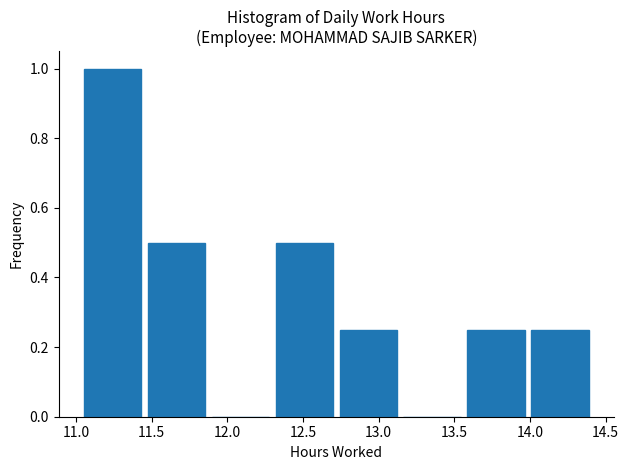

What is the height of the bar covering 12.70 to 13.15 on the x-axis? Neither the bar edges nor the heights are printed on the chart, so give them approximately, as read against the axes.

0.26